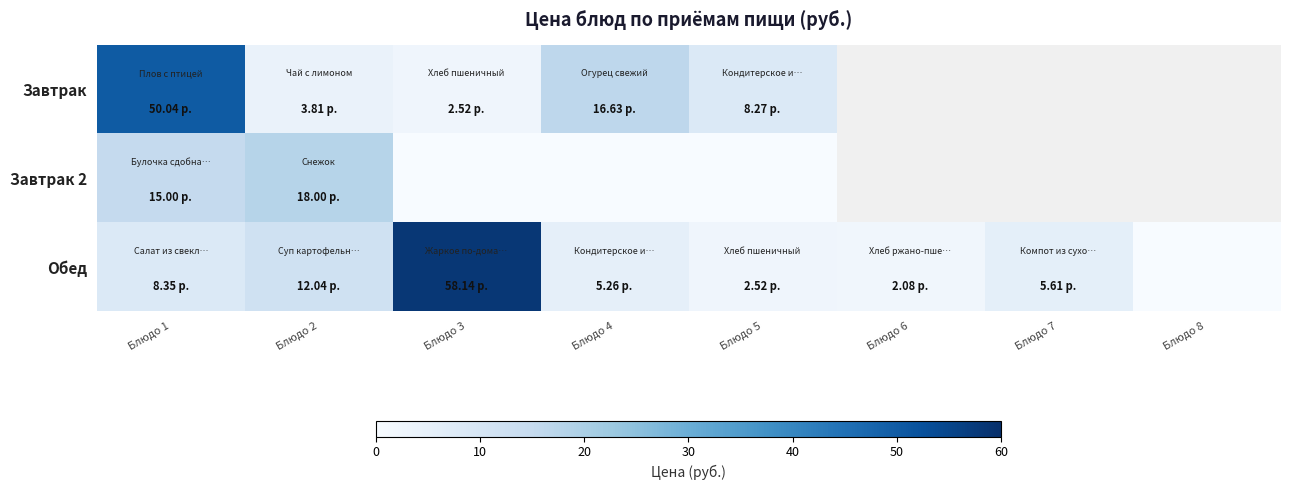

What is the difference between the Завтрак values at Блюдо 2 and Блюдо 5?

4.5